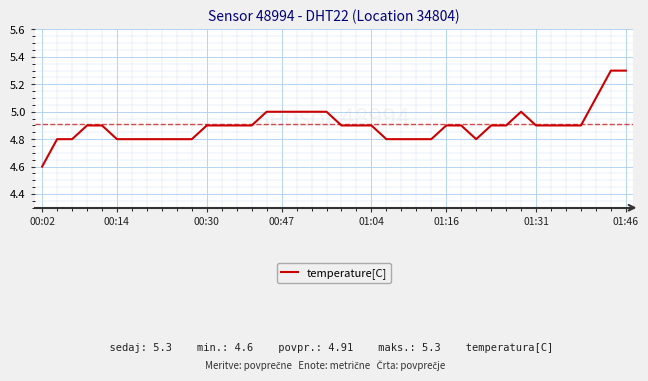

Is this an area chart (filled region under the line)?

No